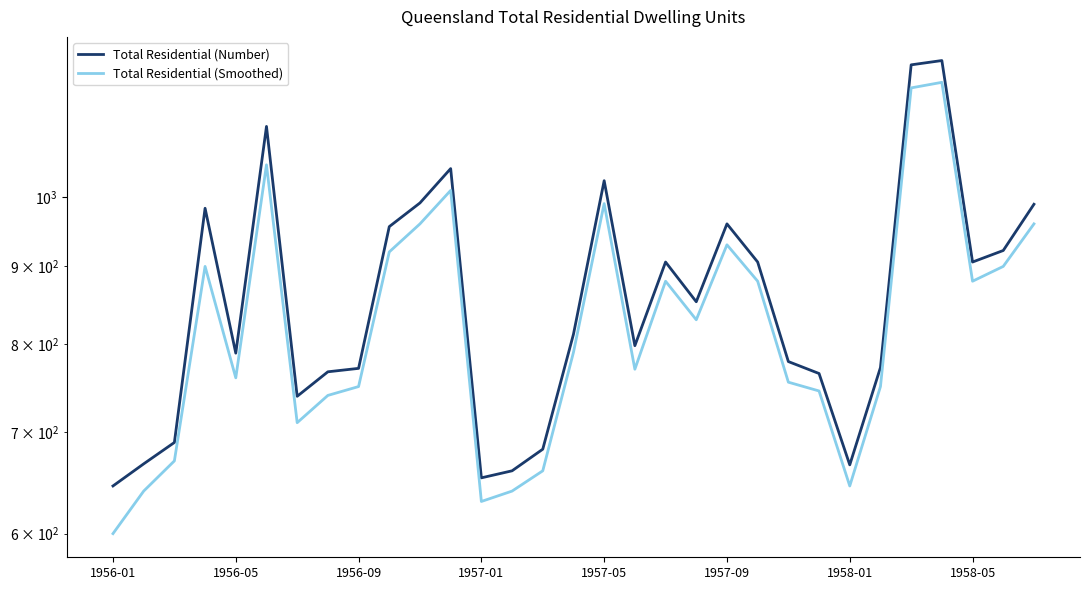

What is the spread (max minus min) of values at 1956-05?

29